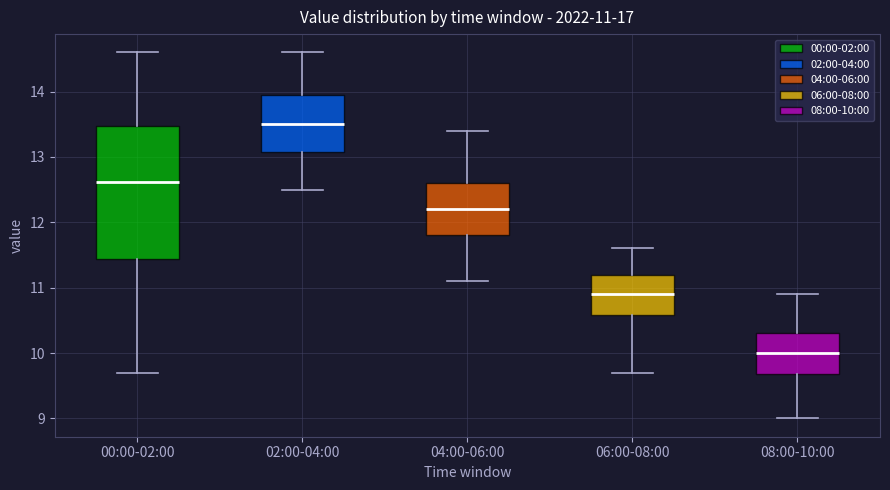

Which box has the highest median line?

02:00-04:00